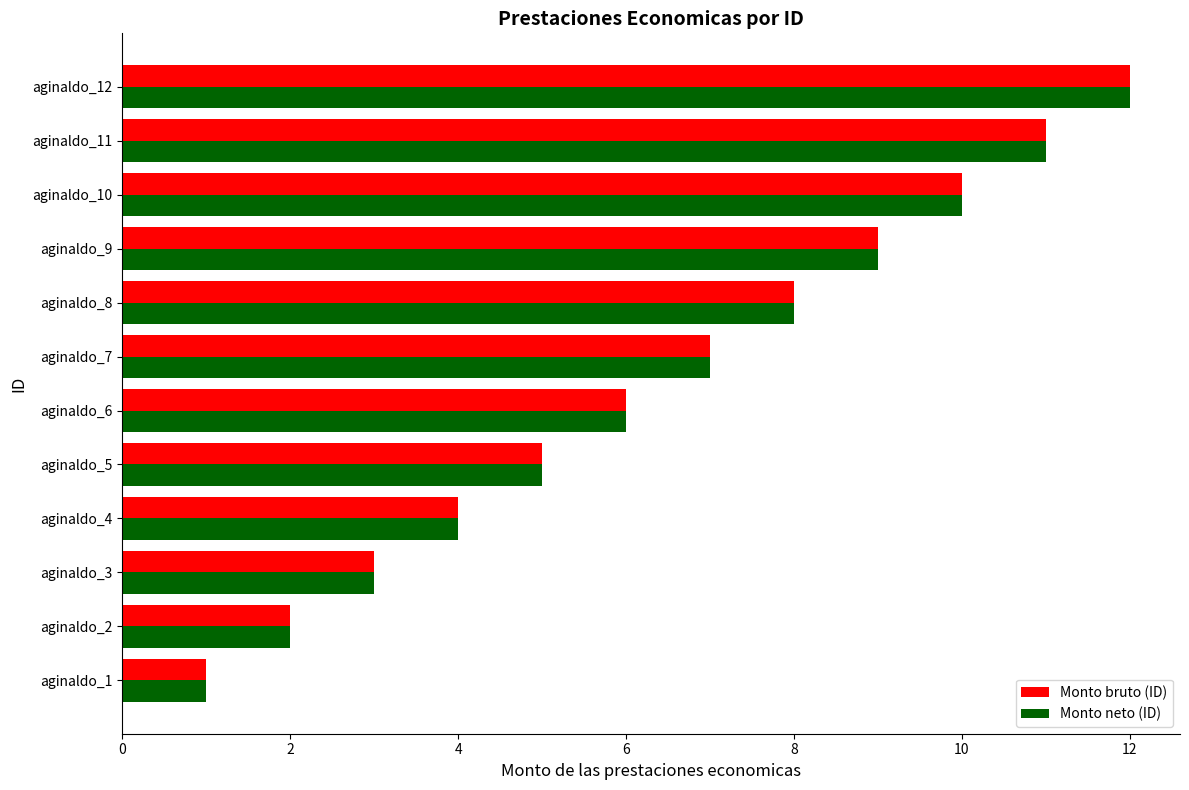

At which label does Monto bruto (ID) reach its peak?

aginaldo_12